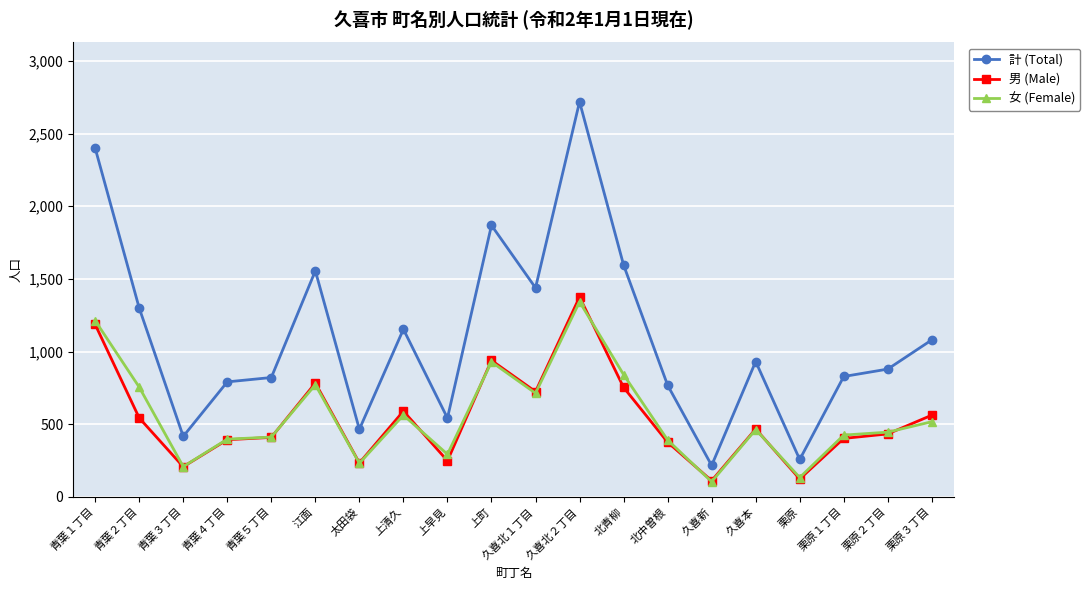

Which category has the highest value in the 男 (Male) series?

久喜北２丁目